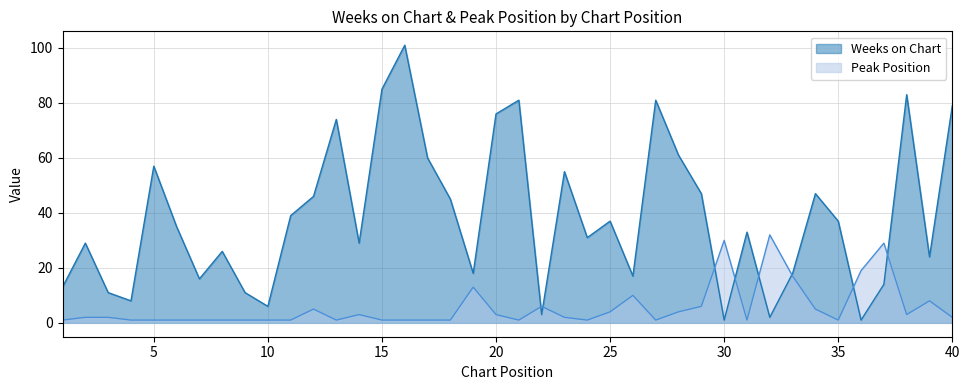

Rank the categories by Peak Position value from lowest to highest.

1, 4, 5, 6, 7, 8, 9, 10, 11, 13, 15, 16, 17, 18, 21, 24, 27, 31, 35, 2, 3, 23, 40, 14, 20, 38, 25, 28, 12, 34, 22, 29, 39, 26, 19, 33, 36, 37, 30, 32